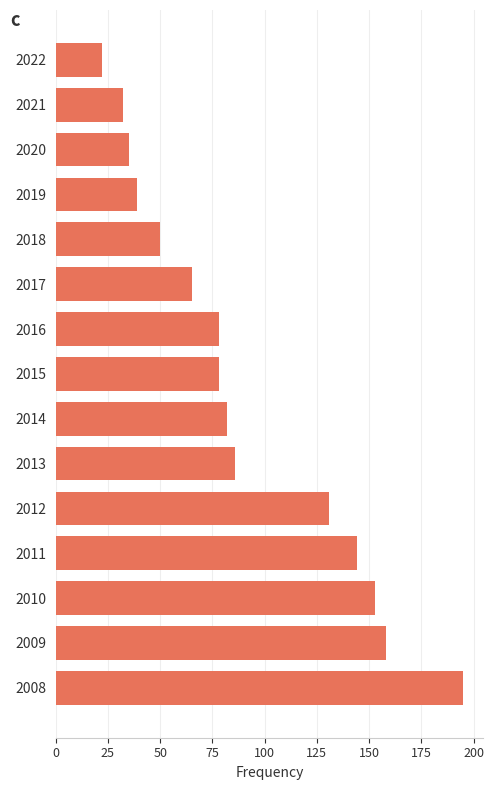

What is the difference between the maximum and minimum values?

173